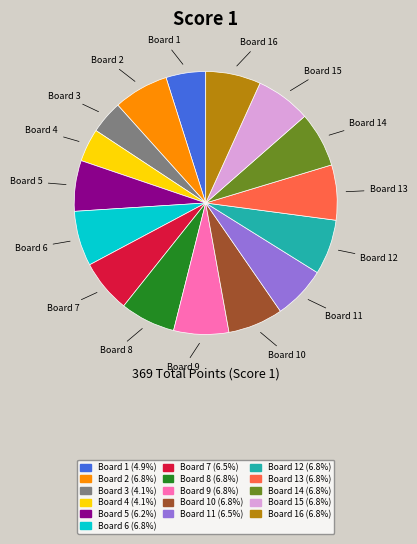

Is there a majority slice in this chart?

No